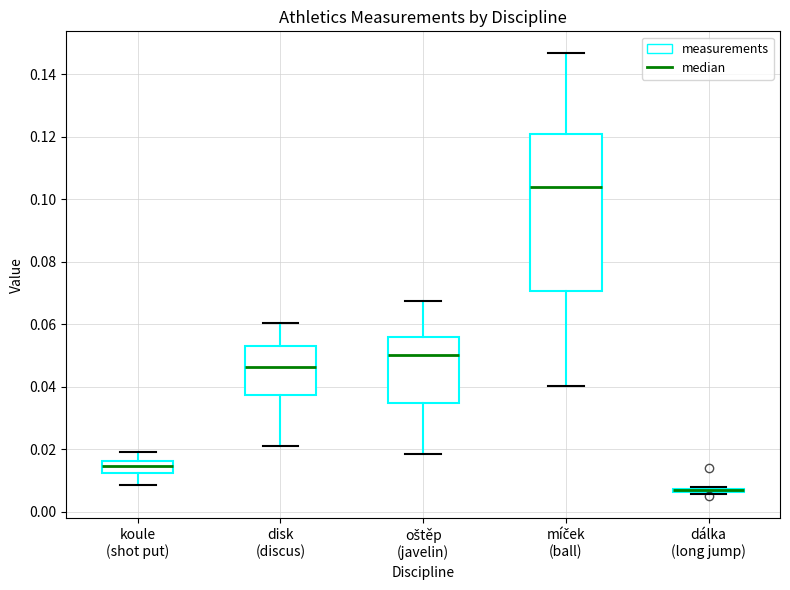

Reading left to right, read every box against the y-axis: the position of its median line, the range the box covers, and the ends of its whiskers. The values are not printed on the chart, so give them approximately, as read against the axis.

koule (shot put): median 0.014, box 0.012 to 0.016, whiskers 0.008 to 0.020
disk (discus): median 0.046, box 0.038 to 0.054, whiskers 0.022 to 0.060
oštěp (javelin): median 0.050, box 0.034 to 0.056, whiskers 0.018 to 0.068
míček (ball): median 0.104, box 0.070 to 0.122, whiskers 0.040 to 0.146
dálka (long jump): box collapsed to a line at 0.006, whiskers 0.006 to 0.008